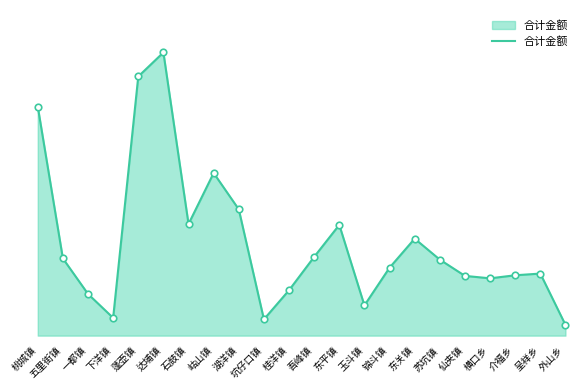

What is the ratio of the value at 介福乡 to the value at 石鼓镇?

0.5